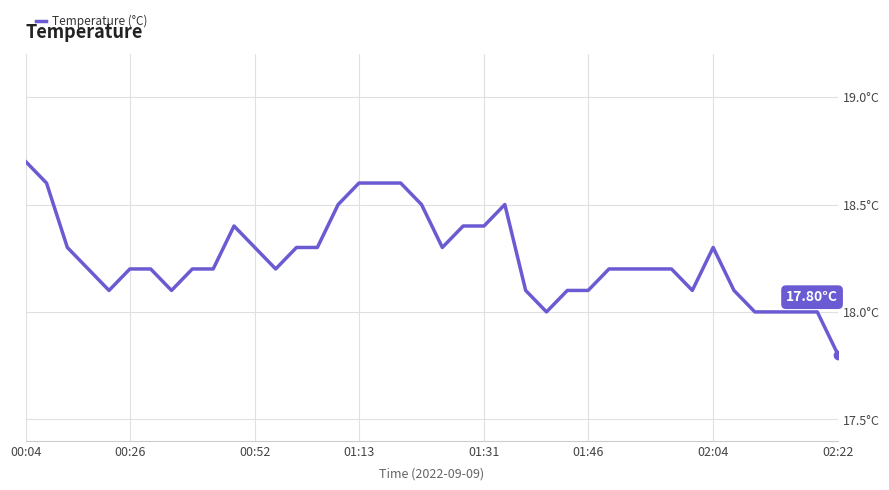

What is the greatest value displayed?

18.7